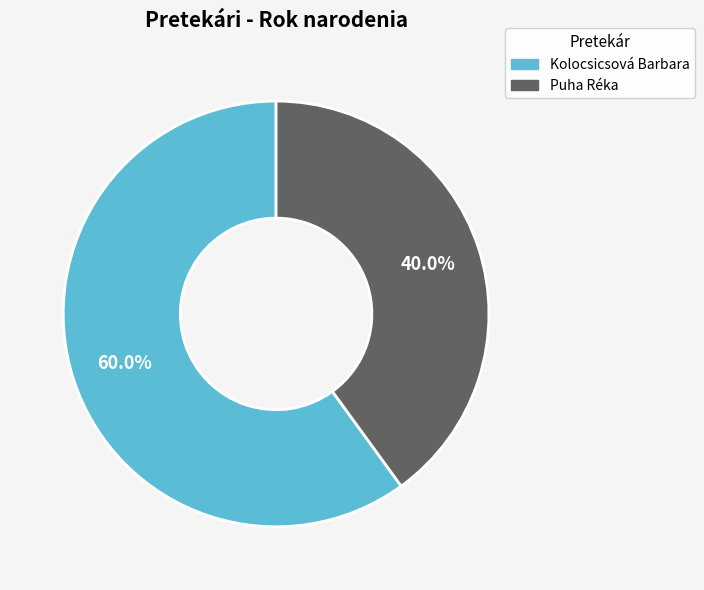

What is the smallest slice in the pie chart?

Puha Réka